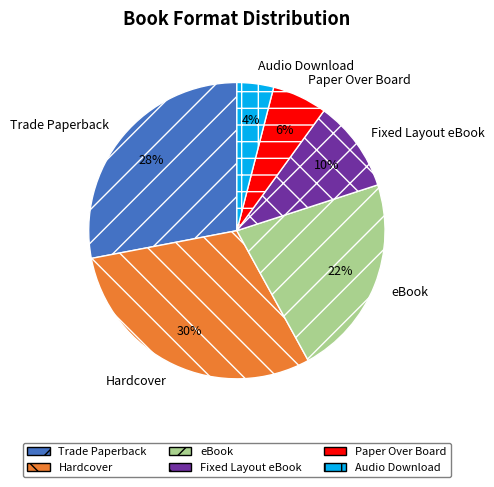

How many segments does this pie chart have?

6